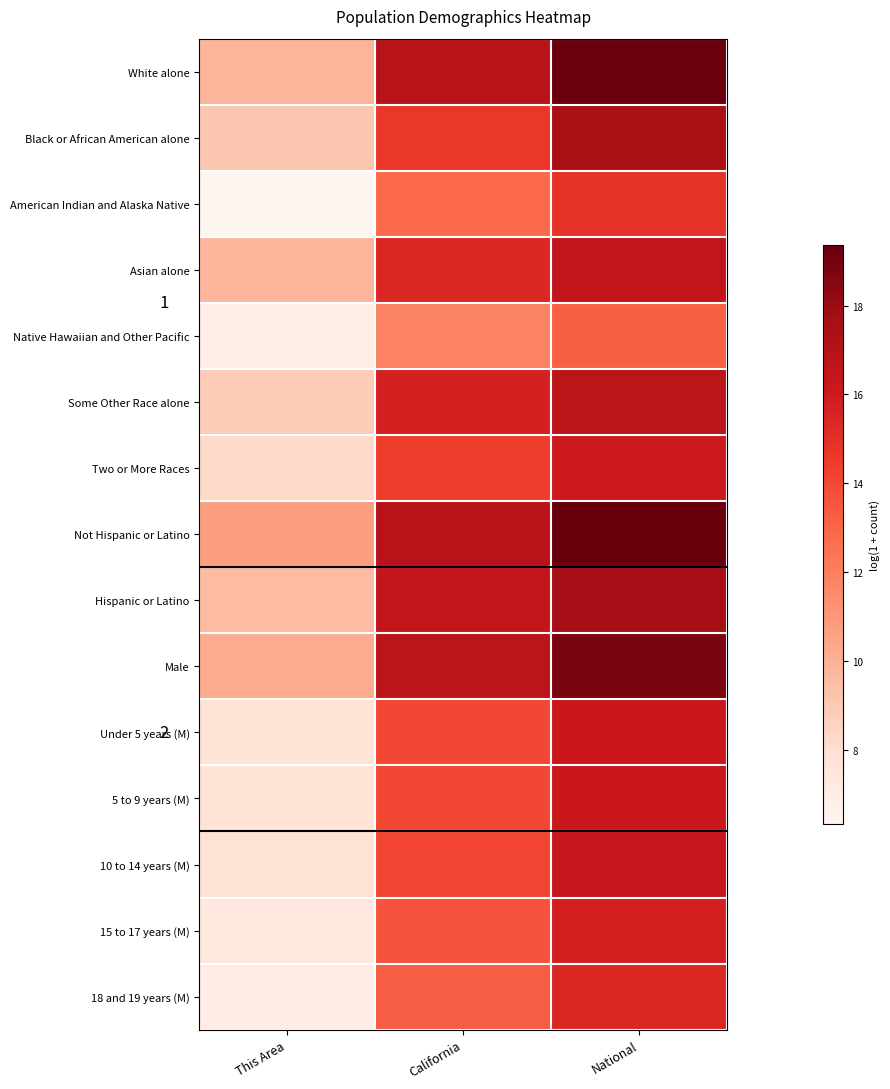

At This Area, list the series in order from largest to smallest.

Not Hispanic or Latino, Male, White alone, Asian alone, Hispanic or Latino, Black or African American alone, Some Other Race alone, Two or More Races, 10 to 14 years (M), 5 to 9 years (M), Under 5 years (M), 15 to 17 years (M), 18 and 19 years (M), Native Hawaiian and Other Pacific, American Indian and Alaska Native